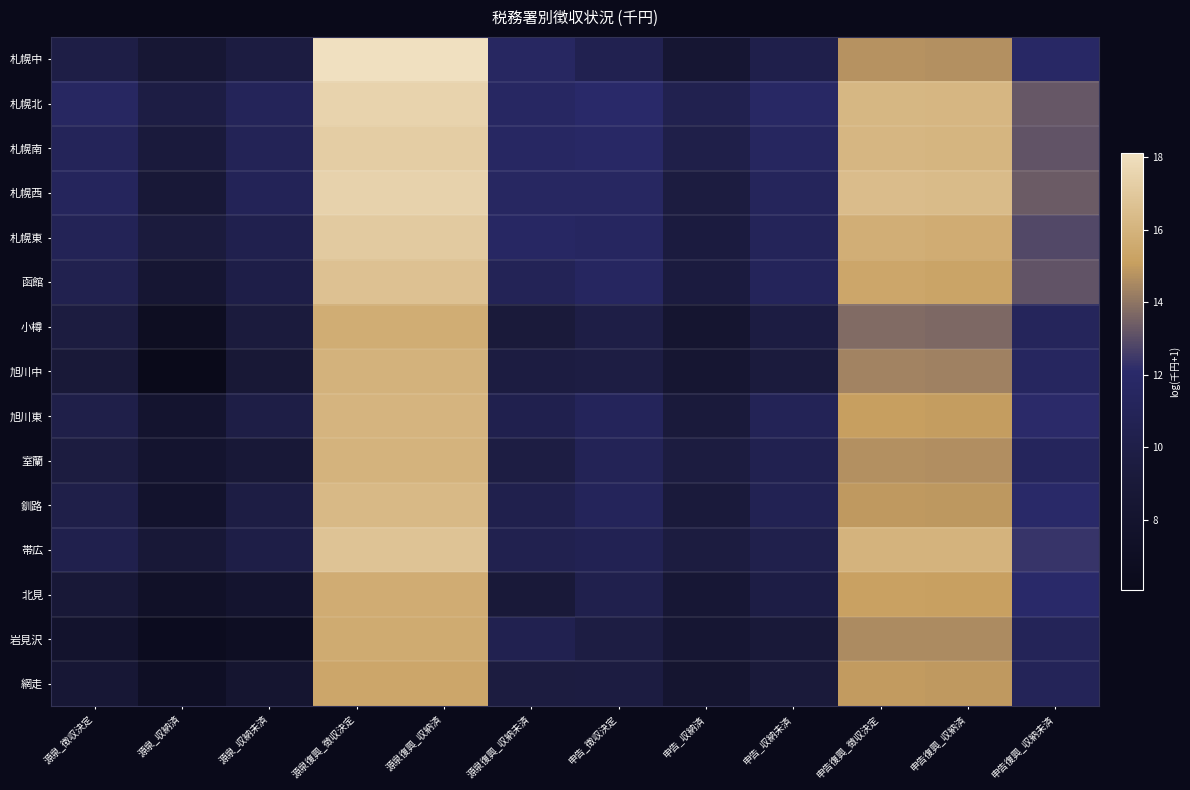

Which category has the highest value across all series?

源泉復興_徴収決定